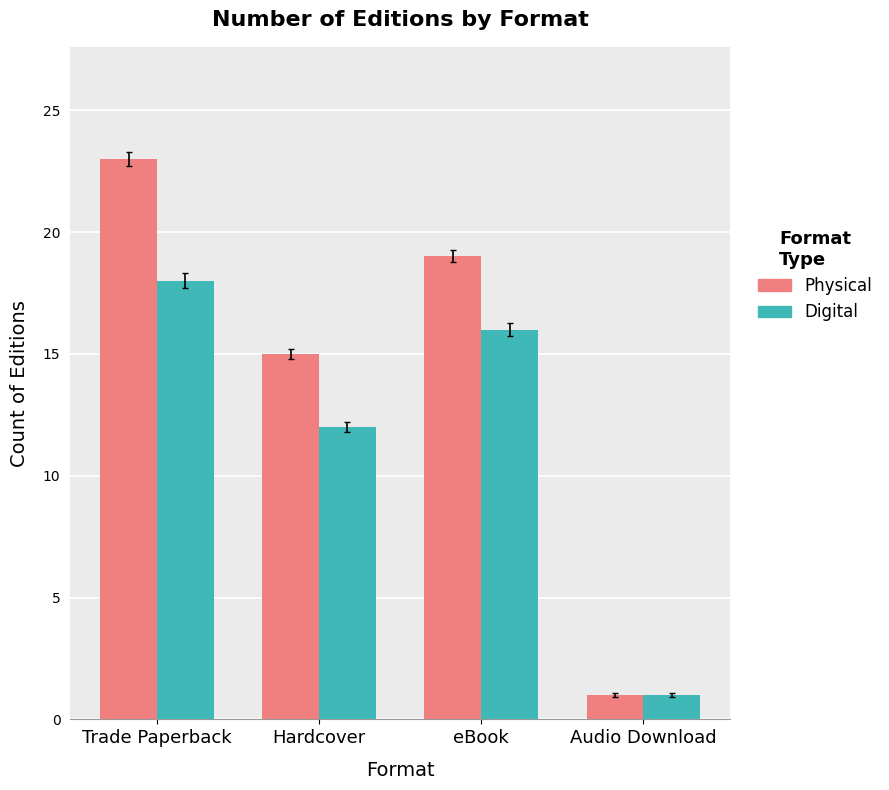

How many values in the Physical series are below 19?

2